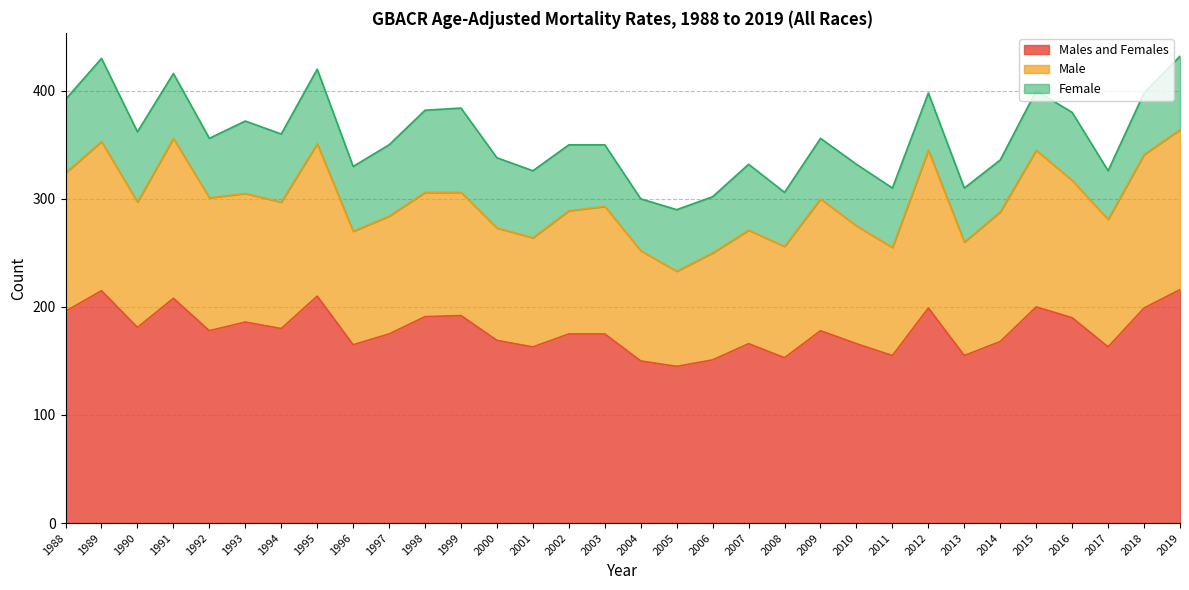

At which label does Males and Females first exceed 178?

1988